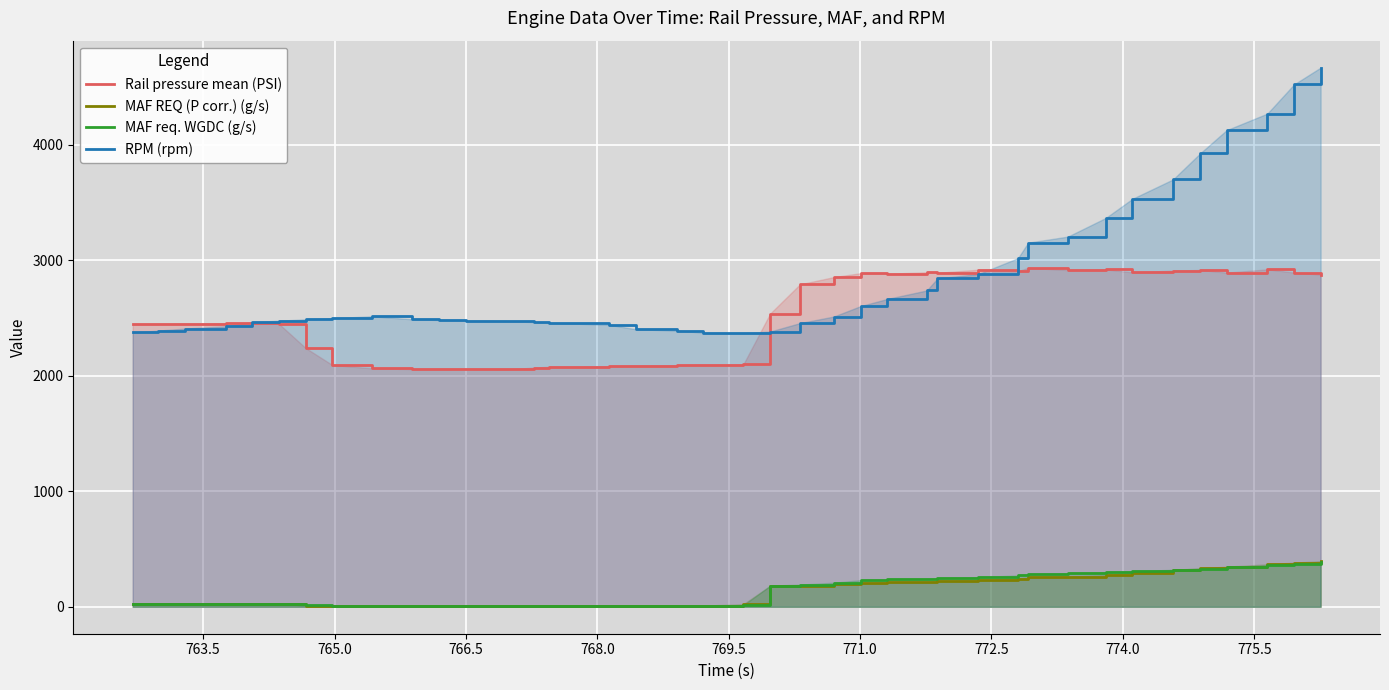

Reading right to left, what are all the values shown in this chart?

Rail pressure mean (PSI): 2877.3	2894.9	2922.6	2894.2	2917.4	2912.4	2896.6	2922.2	2916.6	2935.8	2906.6	2919.6	2892.8	2897.3	2885.0	2889.5	2855.6	2792.8	2539.3	2100.0	2096.7	2092.8	2088.3	2083.5	2080.1	2078.8	2071.8	2055.7	2060.9	2059.3	2058.5	2065.6	2094.5	2241.1	2450.6	2457.3	2456.6	2452.0	2450.6	2450.2
MAF REQ (P corr.) (g/s): 395.1	382.4	368.1	347.1	333.7	319.8	295.0	273.6	260.6	253.9	244.0	231.0	224.9	215.7	212.2	208.2	195.0	175.8	180.2	22.3	9.8	9.9	10.0	10.1	10.2	10.3	10.3	10.3	10.3	10.3	10.4	10.4	10.4	10.4	24.8	25.4	25.2	25.1	25.0	24.9
MAF req. WGDC (g/s): 388.1	374.7	360.7	341.6	330.2	320.3	308.3	300.4	289.8	283.9	271.7	256.8	249.1	240.7	236.5	230.3	208.4	192.1	183.0	12.7	10.1	10.1	10.2	10.3	10.5	10.5	10.5	10.5	10.6	10.6	10.6	10.6	10.7	12.4	25.9	26.0	25.8	25.6	25.5	25.4
RPM (rpm): 4670.0	4524.0	4272.0	4128.0	3929.0	3702.0	3534.0	3368.0	3206.0	3154.0	3020.0	2882.0	2844.0	2740.0	2666.0	2604.0	2514.0	2457.0	2384.0	2370.0	2374.0	2392.0	2404.0	2442.0	2454.0	2458.0	2466.0	2474.0	2479.0	2484.0	2490.0	2516.0	2500.0	2490.0	2478.0	2466.0	2429.0	2410.0	2392.0	2376.0